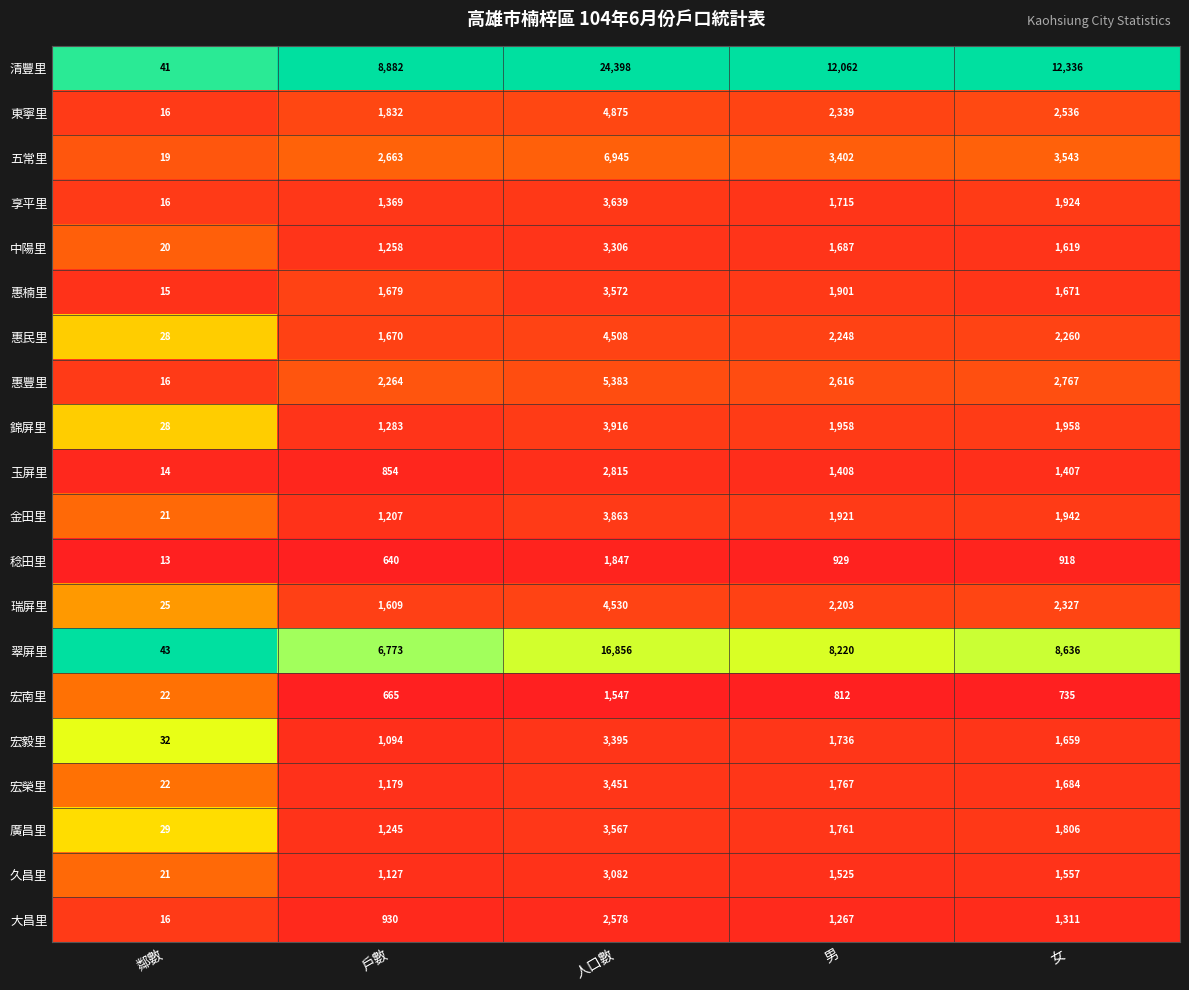

At which category is the sum across all series the highest?

人口數